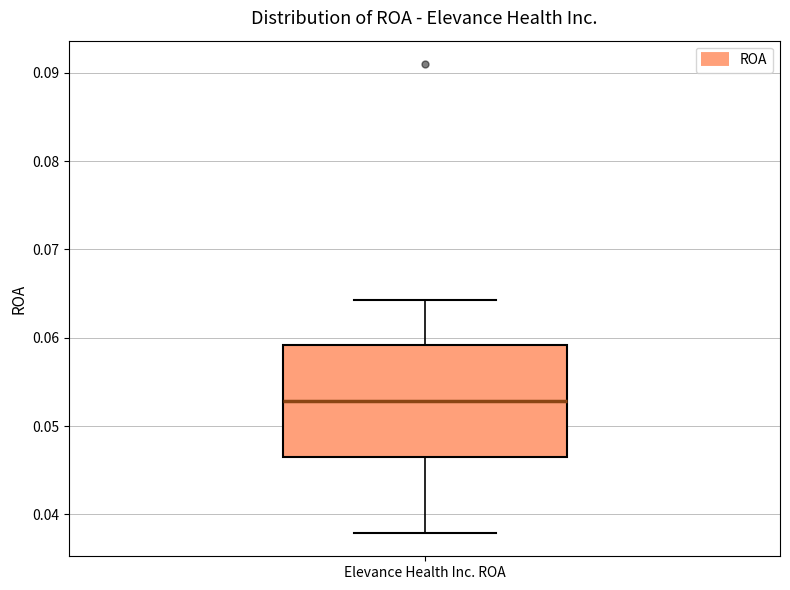

Read this box plot against the y-axis: the position of the median line, the range covered by the box, and the ends of both whiskers. The values are not printed on the chart, so give them approximately, as read against the axis.

median 0.053, box 0.046 to 0.059, whiskers 0.038 to 0.064